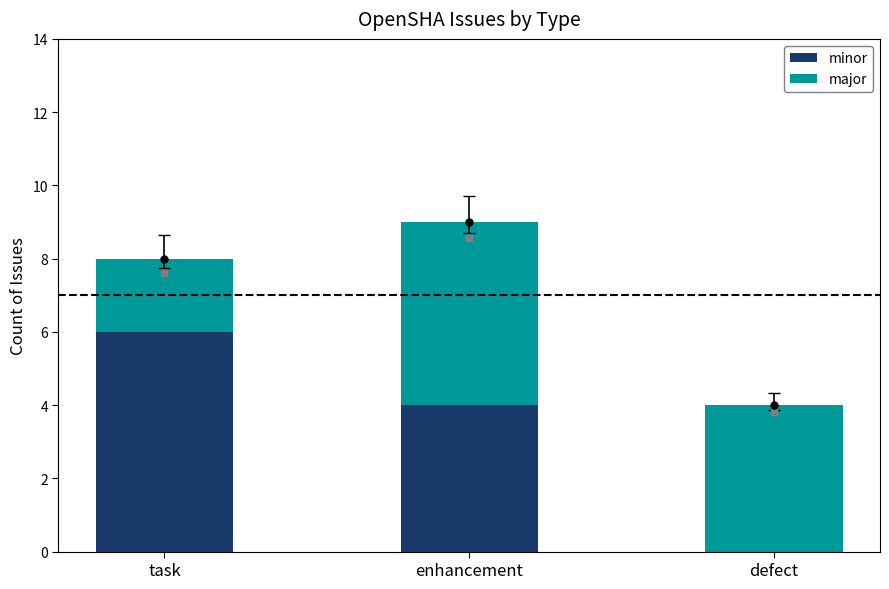

True or false: minor has a value of 9 at task.

False